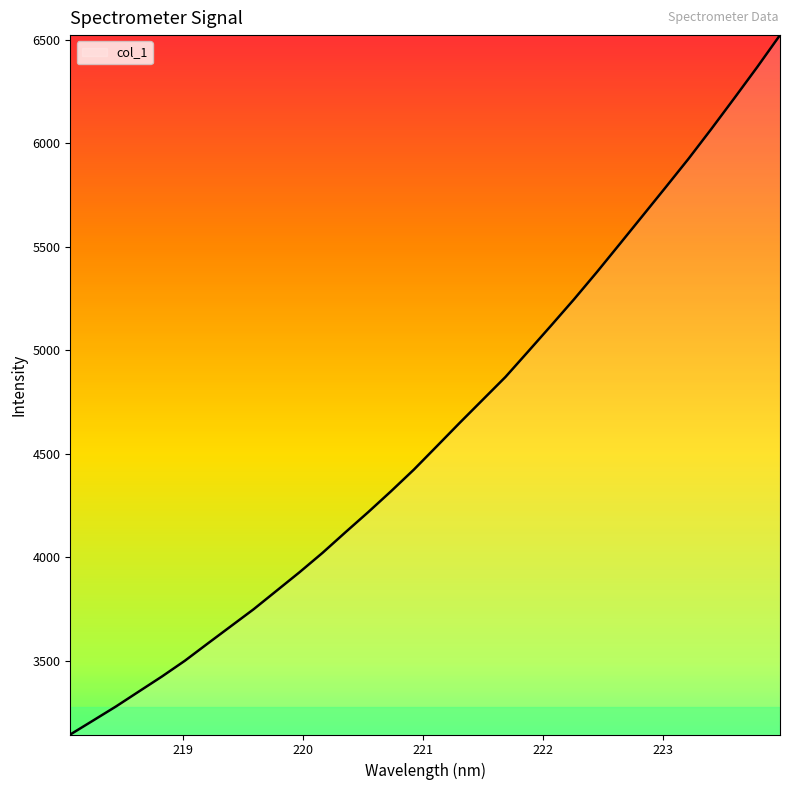

True or false: the data has more than 1 interior local peaks.

False